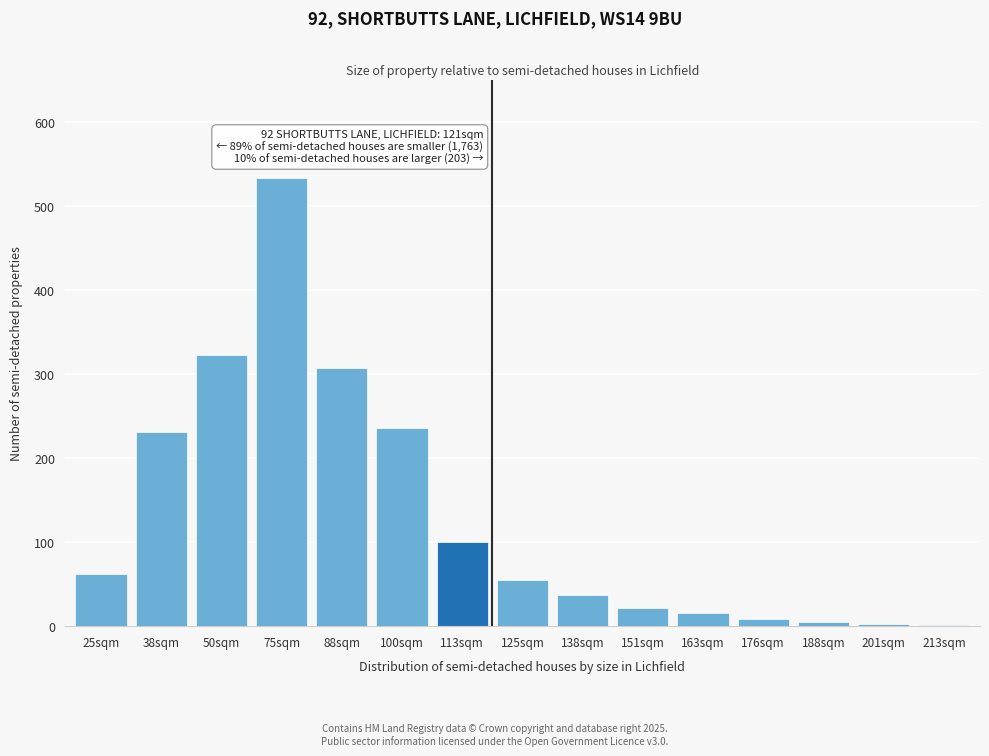

The value at 125sqm is 55. True or false?

True